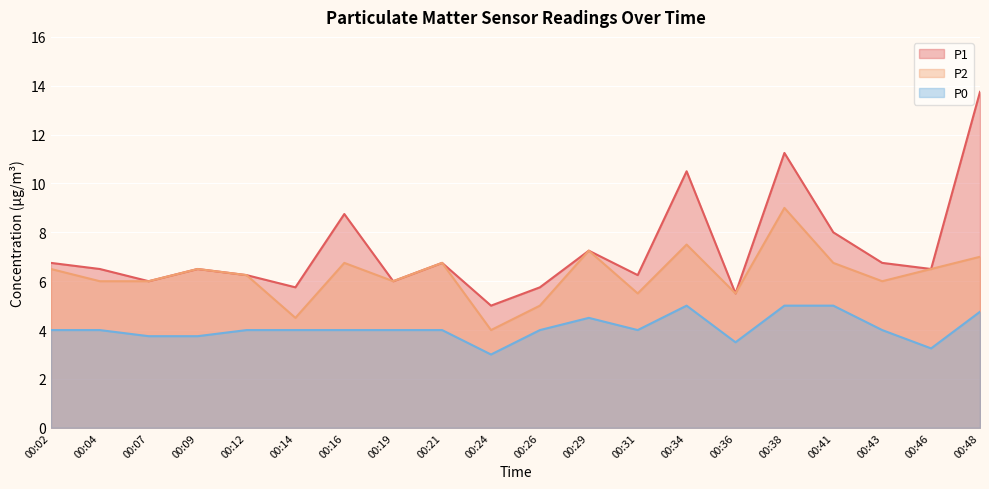

Is the value of P1 at 00:19 greater than the value of P0 at 00:07?

Yes